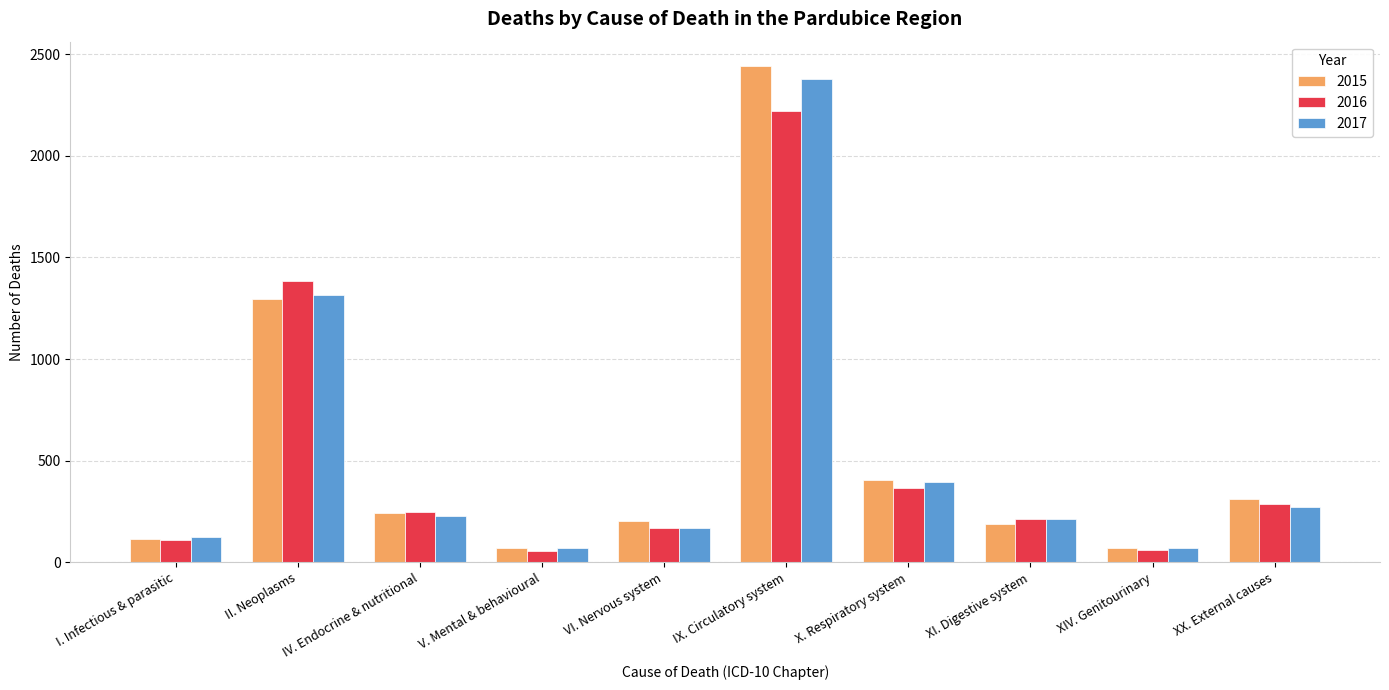

Where does the 2017 series first go above 229?

II. Neoplasms